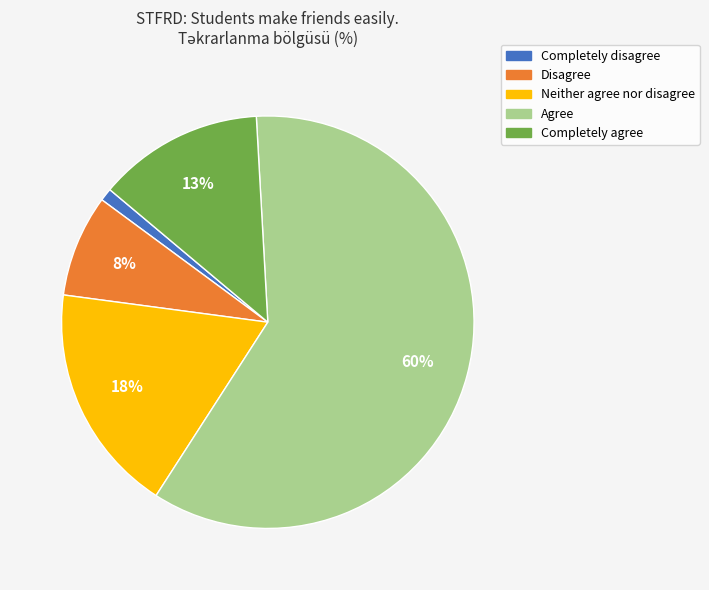

Combined, do Disagree and Neither agree nor disagree account for over 50%?

No